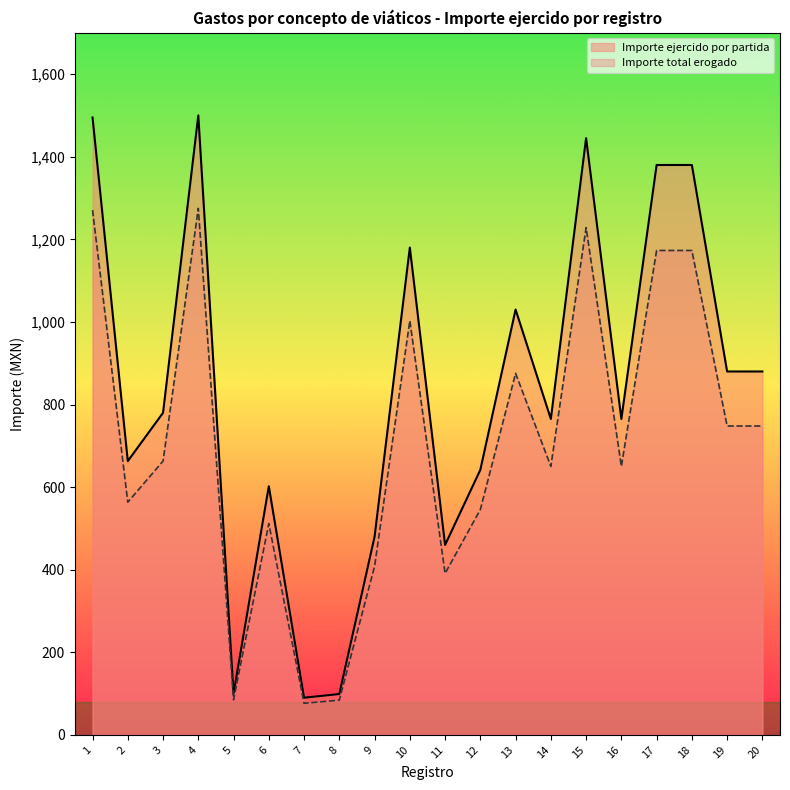

True or false: Importe total erogado and Importe ejercido por partida intersect in this chart.

False